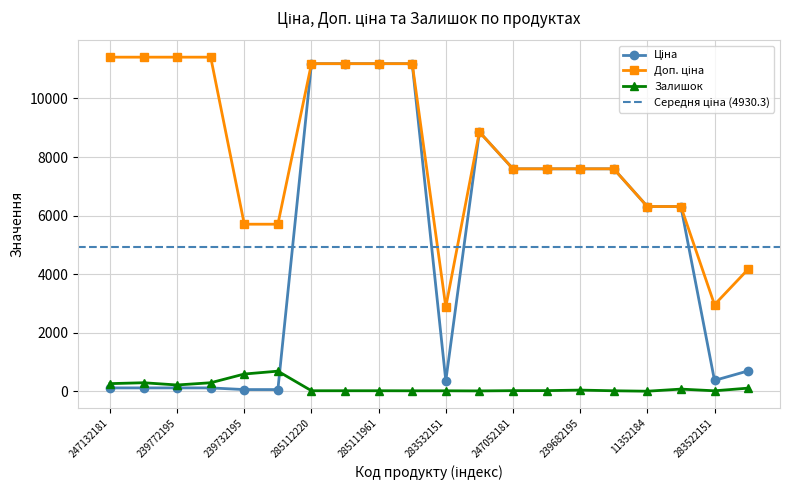

What is the value of the Доп. ціна point at the 13th from the left?

7596.5